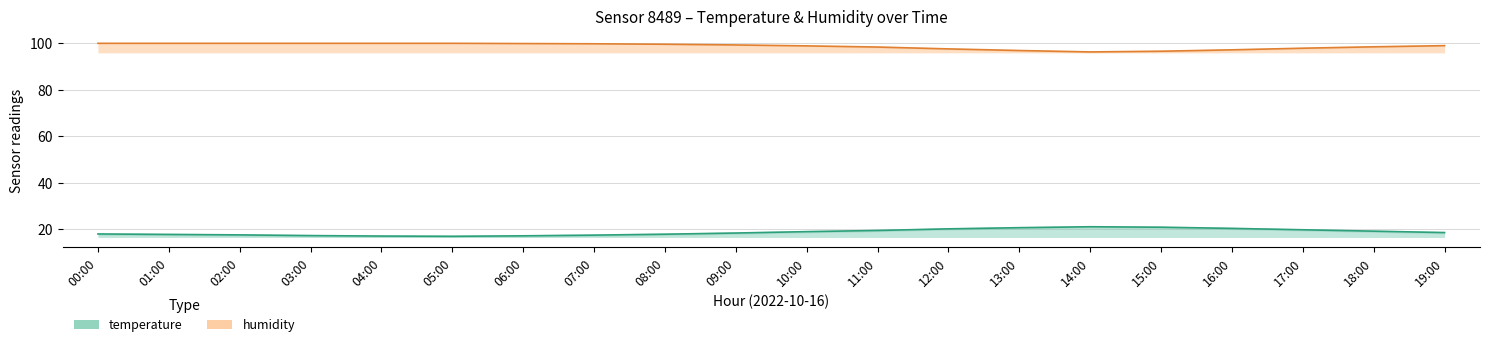

True or false: temperature has a value of 26.3 at 01:00.

False